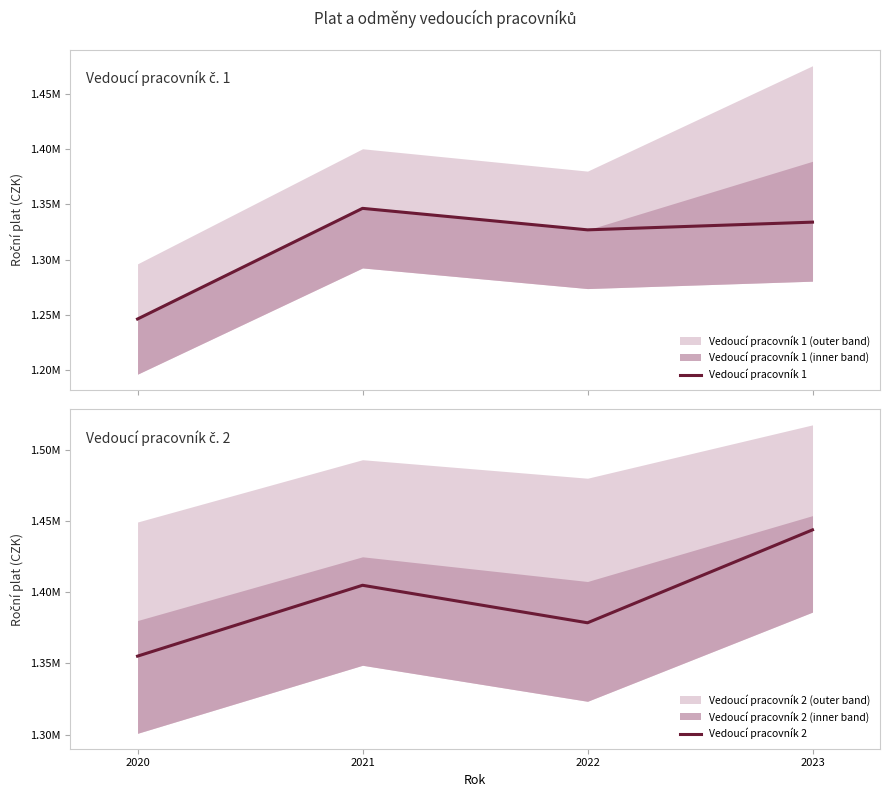

What is the spread (max minus min) of values at 2022?

51588